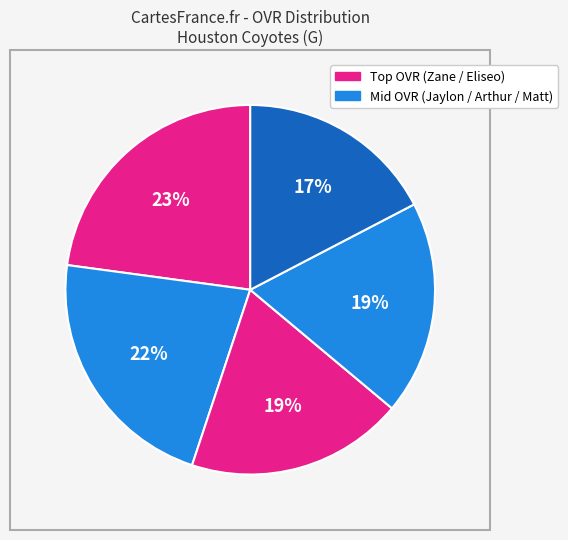

How many segments does this pie chart have?

5